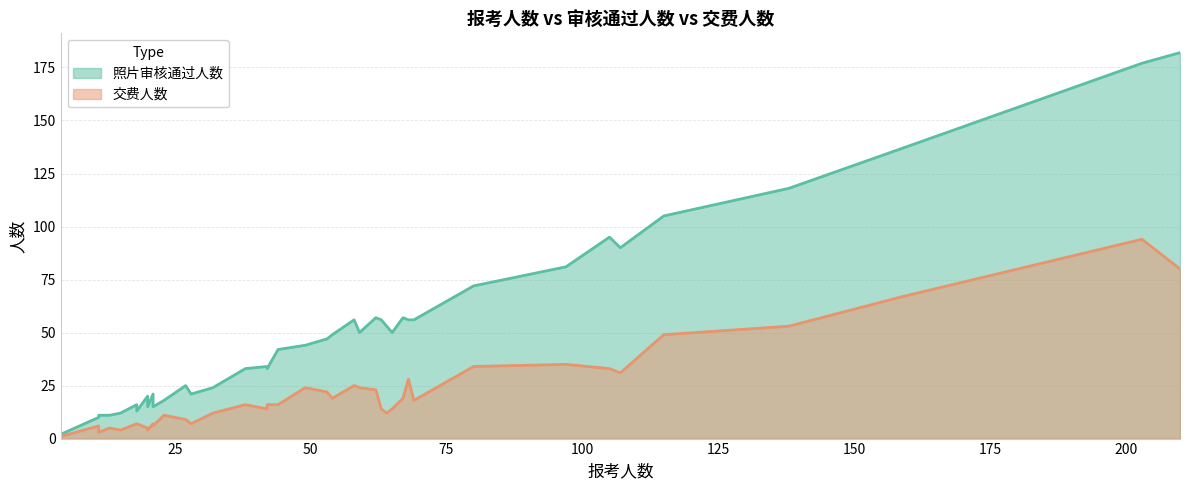

What is the difference between the maximum and second lowest values in the 照片审核通过人数 series?

172